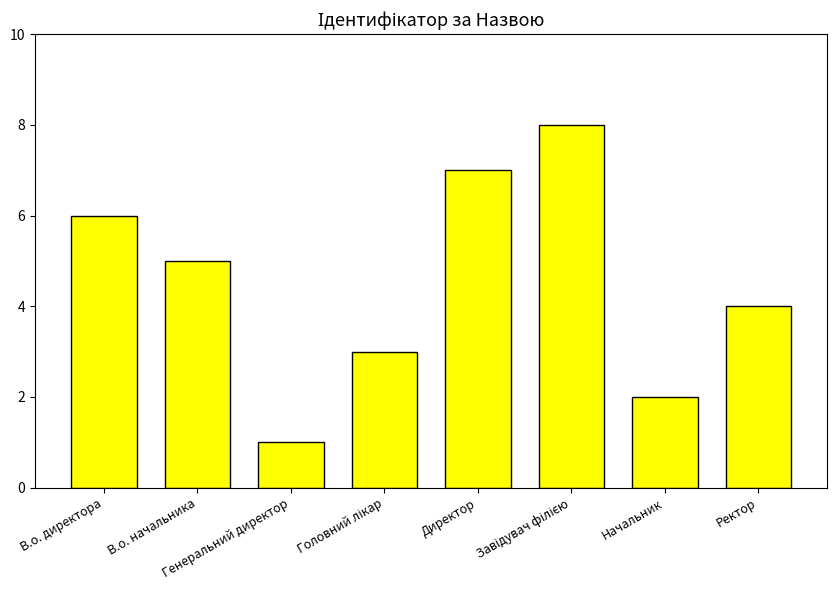

Is it true that the value at В.о. начальника is 5?

True